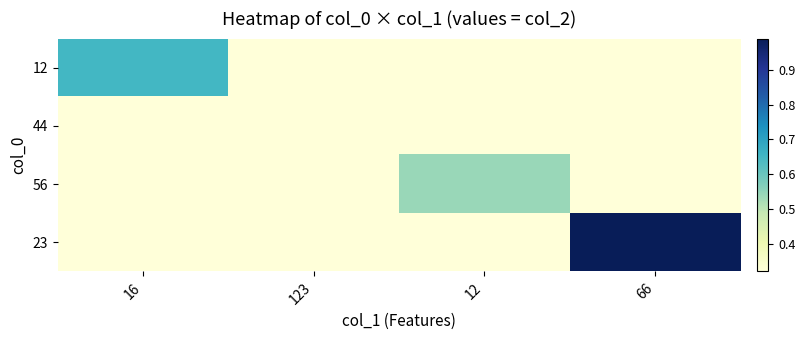

Reading right to left, list all the values displayed in this chart.

12: 66=0.0	12=0.0	123=0.0	16=0.7
44: 66=0.0	12=0.0	123=0.3	16=0.0
56: 66=0.0	12=0.5	123=0.0	16=0.0
23: 66=1.0	12=0.0	123=0.0	16=0.0